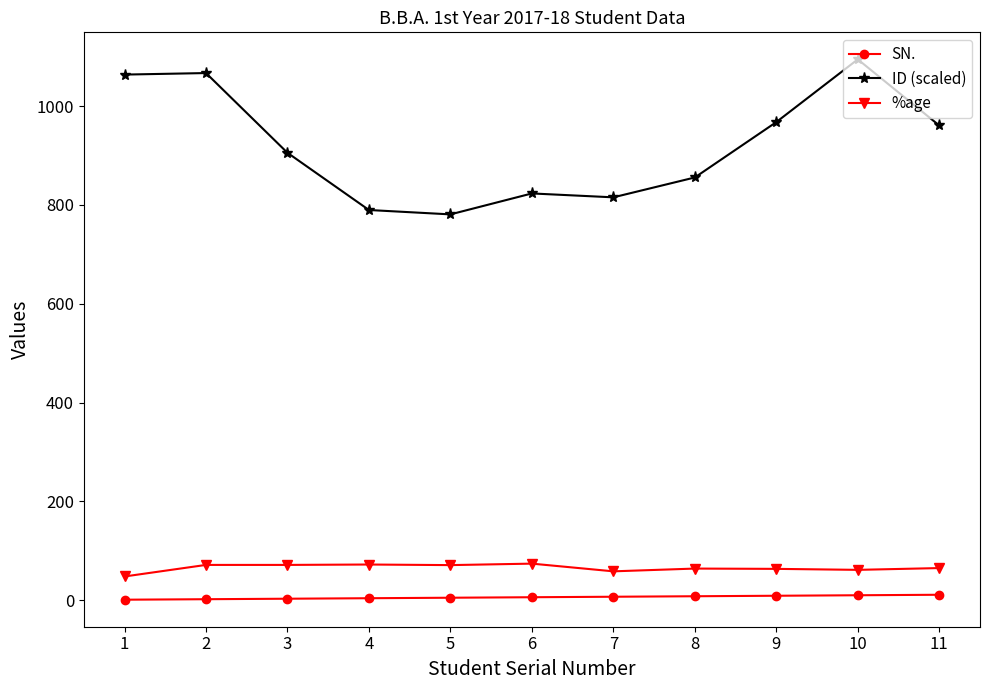

What is the difference between the maximum and second lowest values in the ID (scaled) series?

304.8